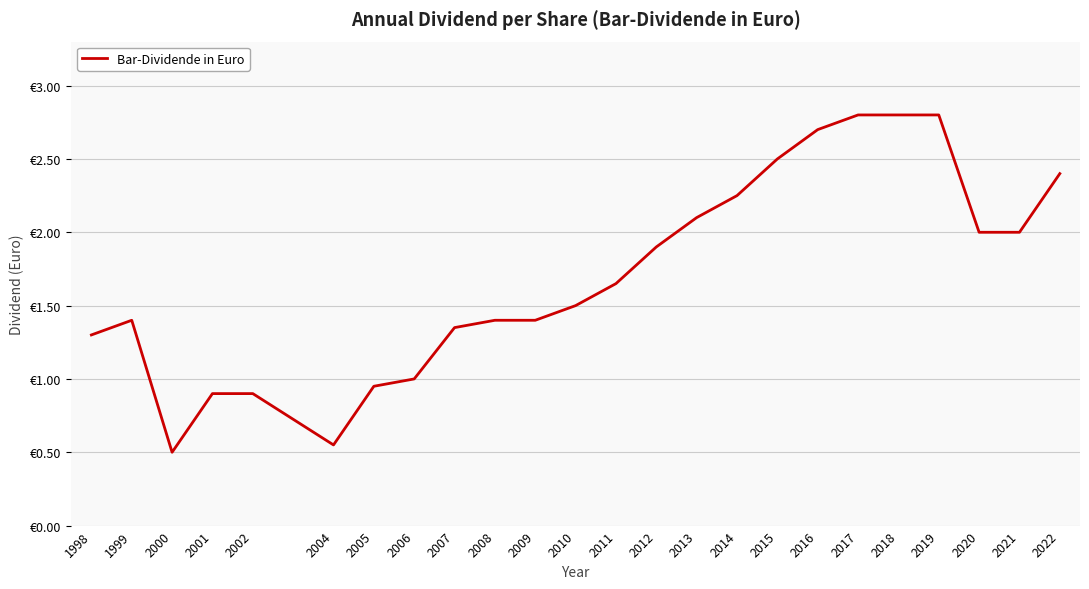

Does the chart have visible grid lines?

Yes